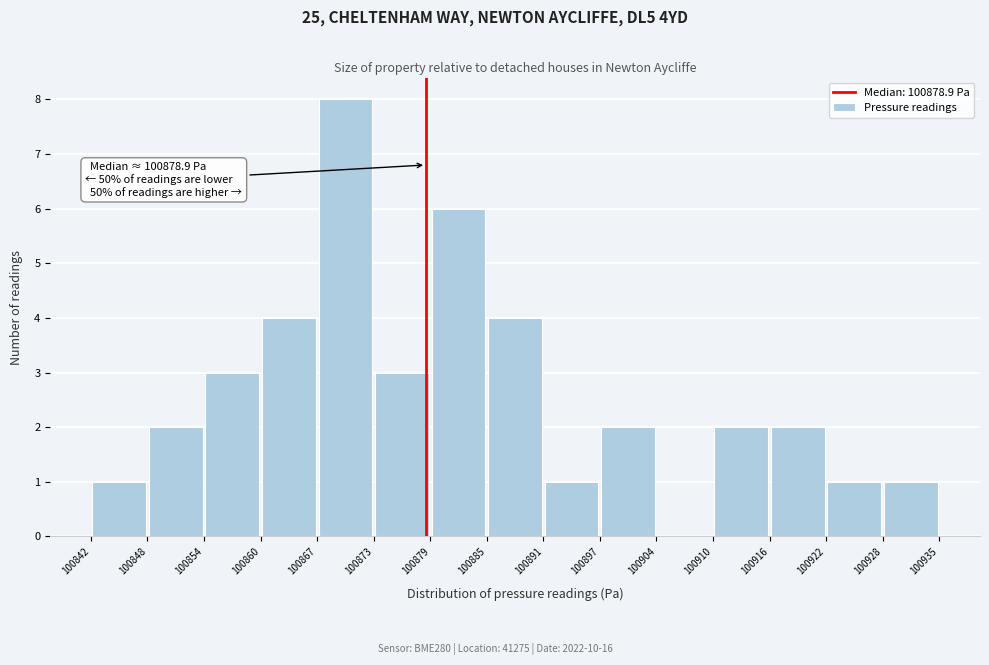

Which range on the x-axis has the tallest bar?

100867 to 100873